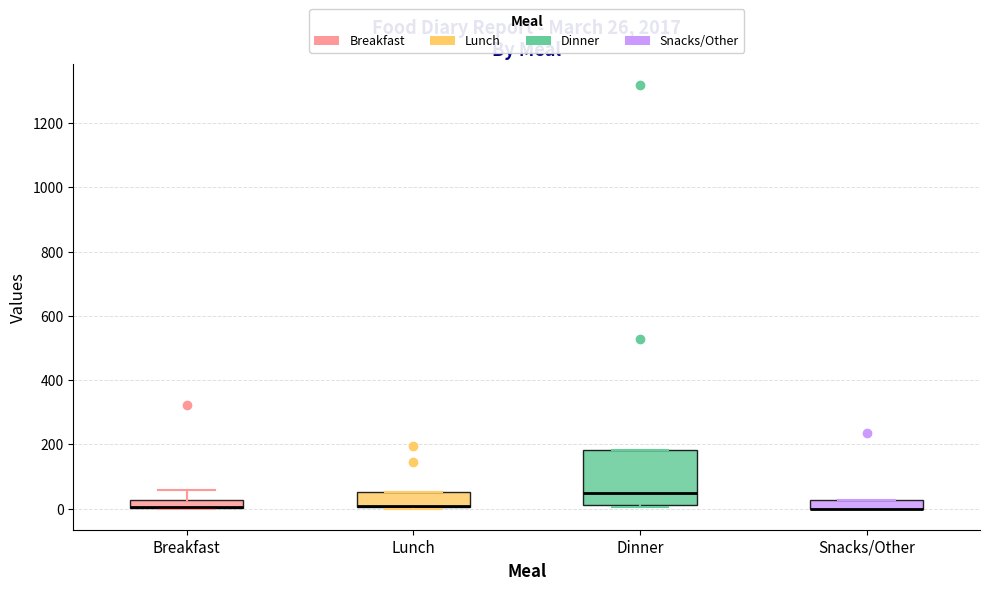

Which box is the tallest, from its lower edge to its upper edge?

Dinner